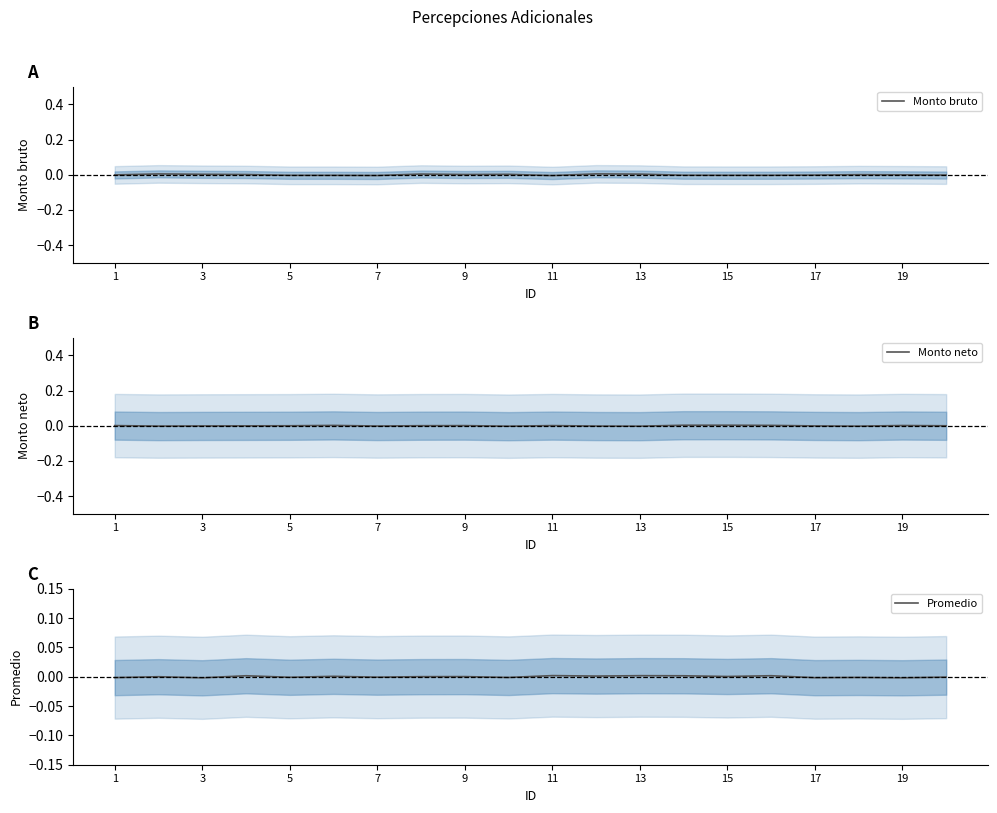

Rank the series by their average value, from highest to lowest.

Promedio, Monto neto, Monto bruto